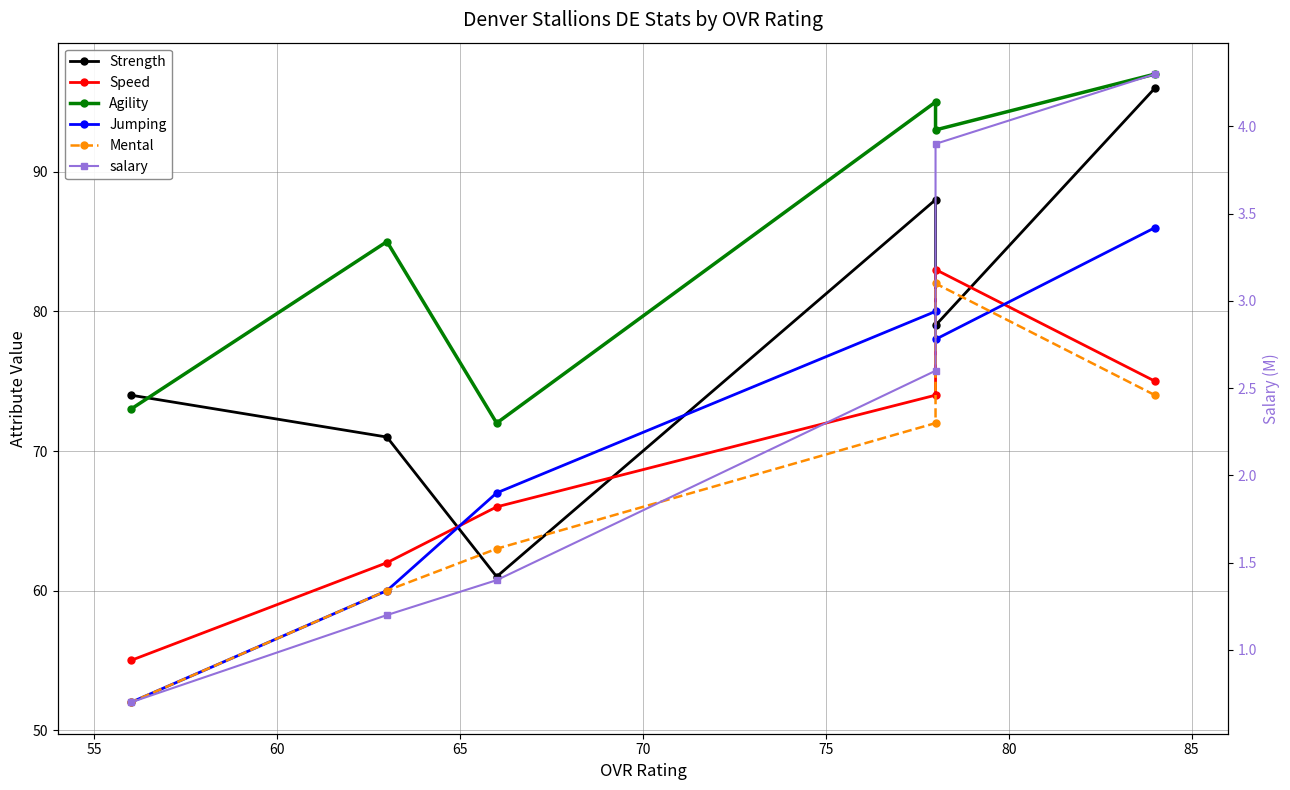

How many data points in Jumping are less than 78?

3